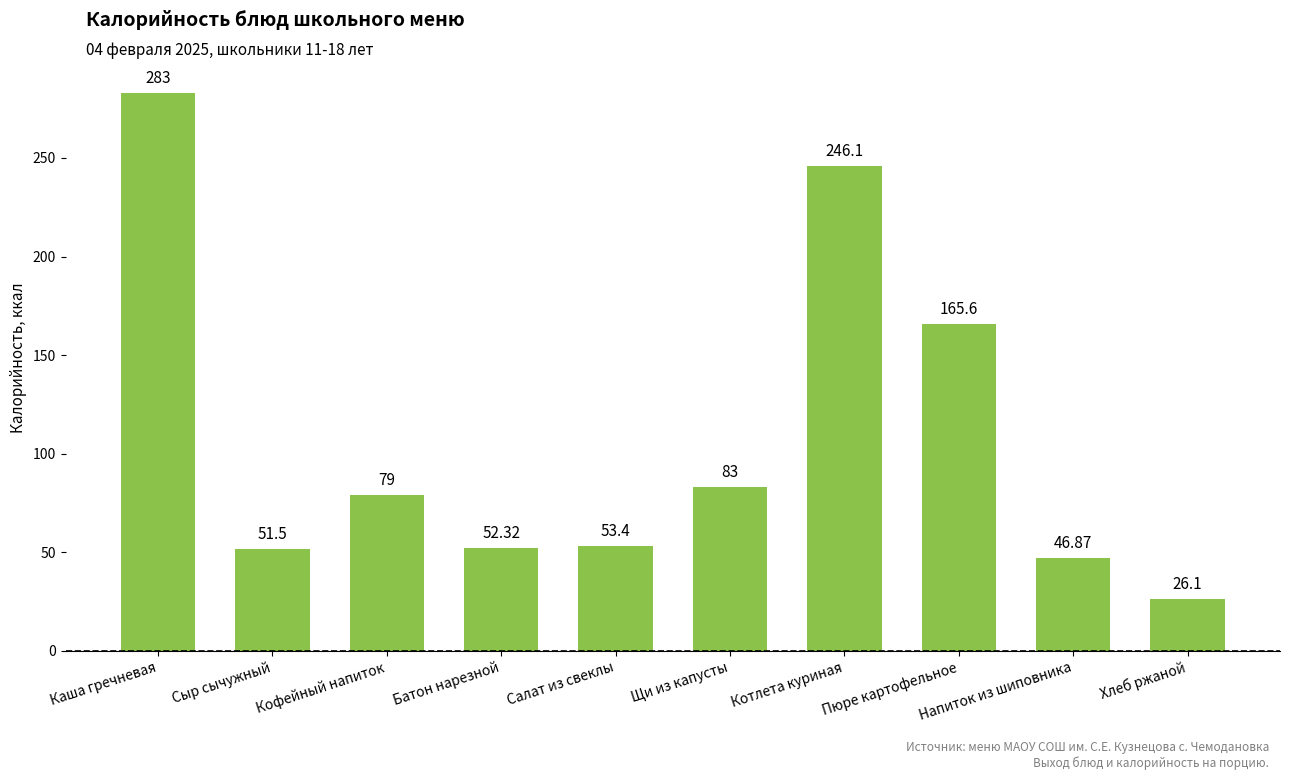

List the labels in order of value, smallest first.

Хлеб ржаной, Напиток из шиповника, Сыр сычужный, Батон нарезной, Салат из свеклы, Кофейный напиток, Щи из капусты, Пюре картофельное, Котлета куриная, Каша гречневая